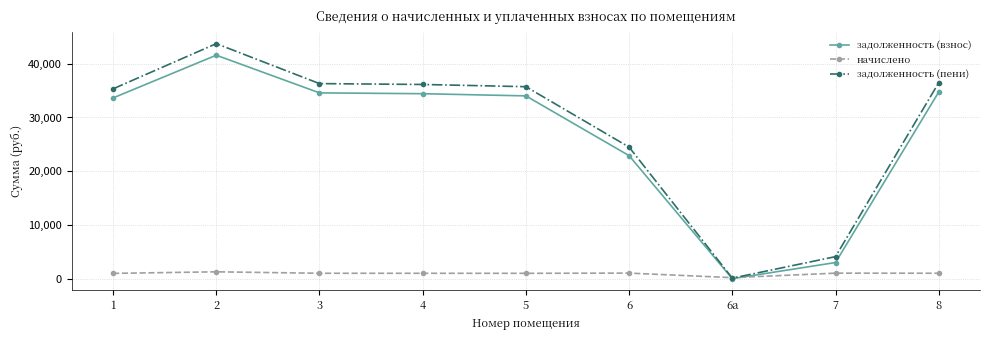

How many lines are shown in the chart?

3